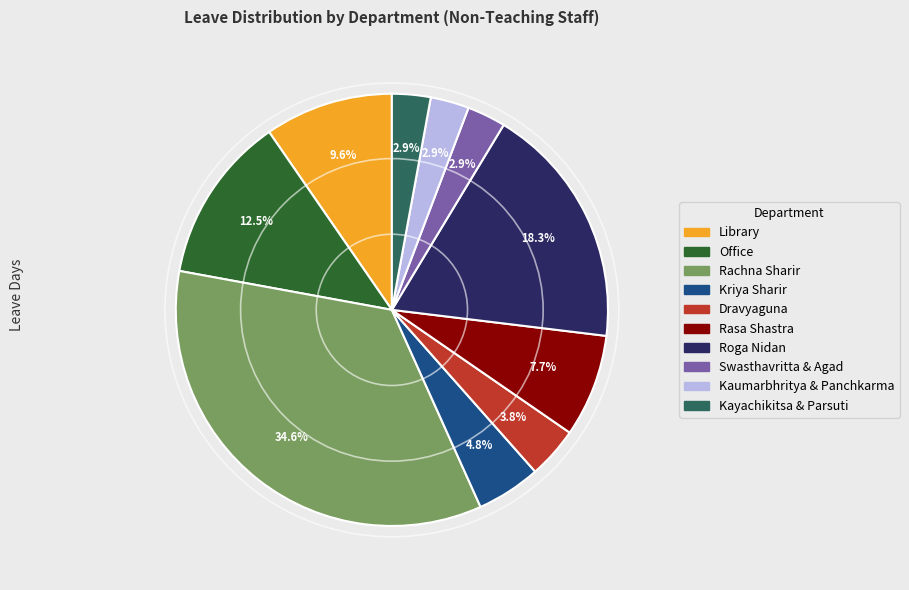

Is there any slice that represents more than half of the pie?

No